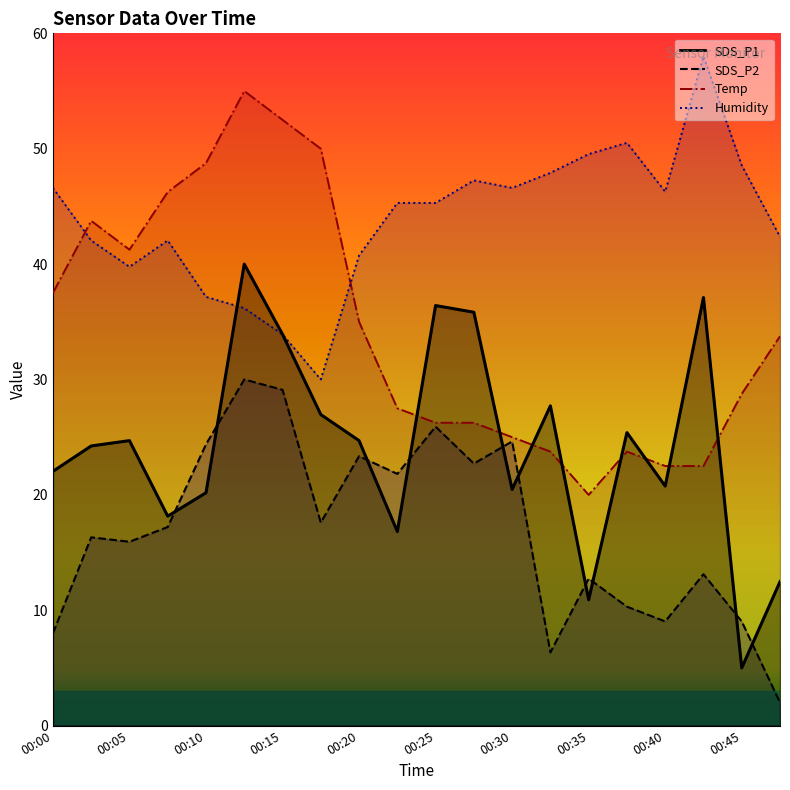

Reading left to right, what are all the values shown in this chart?

SDS_P1: 00:00=22.0	00:02=24.2	00:05=24.7	00:07=18.2	00:10=20.2	00:12=40.0	00:15=33.9	00:17=27.0	00:20=24.7	00:22=16.8	00:25=36.4	00:27=35.8	00:30=20.5	00:32=27.7	00:35=10.9	00:37=25.4	00:40=20.8	00:42=37.1	00:45=5.0	00:47=12.5
SDS_P2: 00:00=8.0	00:02=16.3	00:05=15.9	00:07=17.2	00:10=24.4	00:12=30.0	00:15=29.1	00:17=17.6	00:20=23.4	00:22=21.8	00:25=25.9	00:27=22.7	00:30=24.6	00:32=6.3	00:35=12.7	00:37=10.3	00:40=9.0	00:42=13.1	00:45=9.0	00:47=2.0
Temp: 00:00=37.5	00:02=43.7	00:05=41.2	00:07=46.3	00:10=48.8	00:12=55.0	00:15=52.5	00:17=50.0	00:20=35.0	00:22=27.5	00:25=26.2	00:27=26.2	00:30=25.0	00:32=23.8	00:35=20.0	00:37=23.8	00:40=22.5	00:42=22.5	00:45=28.7	00:47=33.8
Humidity: 00:00=46.6	00:02=42.0	00:05=39.8	00:07=42.0	00:10=37.2	00:12=36.2	00:15=33.9	00:17=30.0	00:20=40.7	00:22=45.3	00:25=45.3	00:27=47.3	00:30=46.6	00:32=47.9	00:35=49.5	00:37=50.5	00:40=46.3	00:42=58.0	00:45=48.6	00:47=42.4